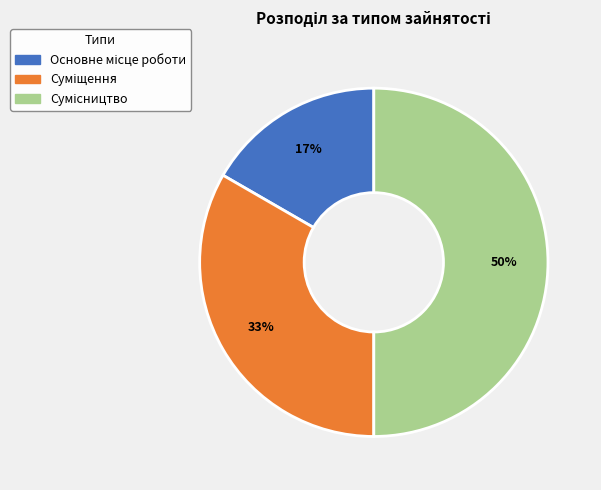

To the nearest percent, what is the difference between the largest and smallest slice percentages?

33%